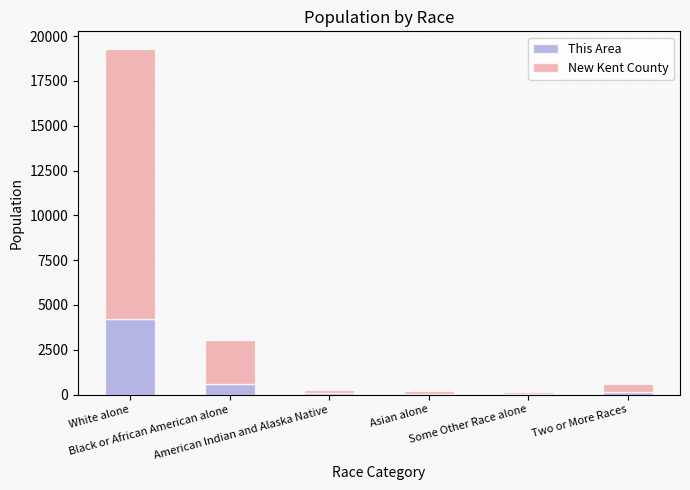

What is the highest value of the This Area series?

4243